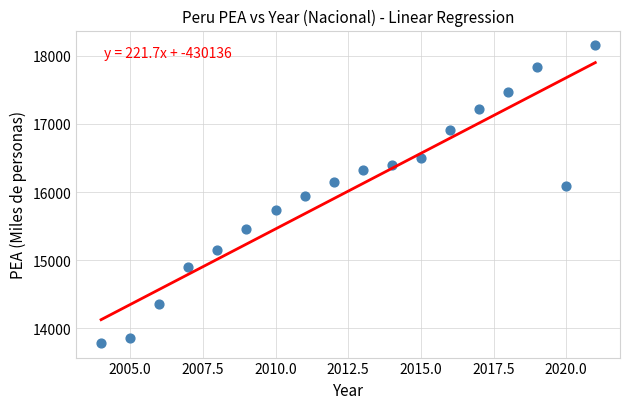

What is the range of Y values (max minus min)?

4358.3